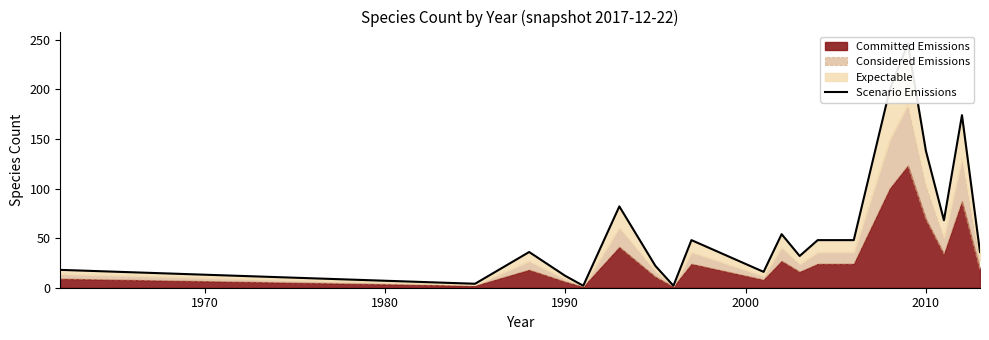

Where is the data nearest to the value 124?

2010